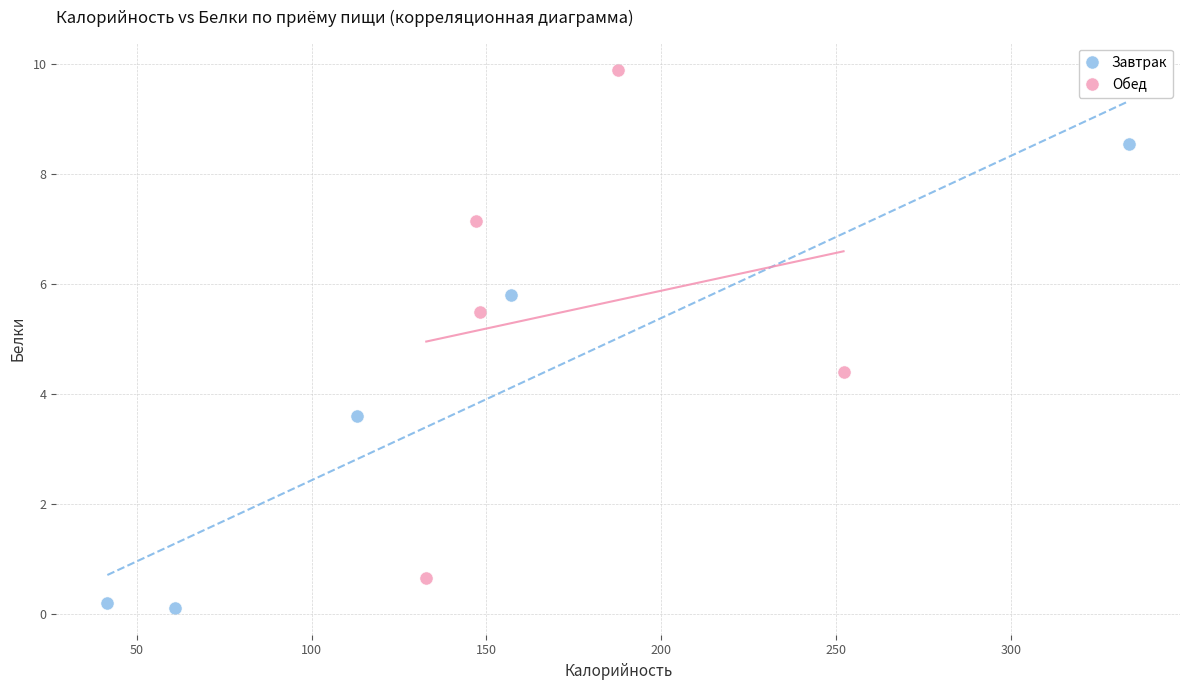

Which series reaches the minimum Y coordinate?

Завтрак